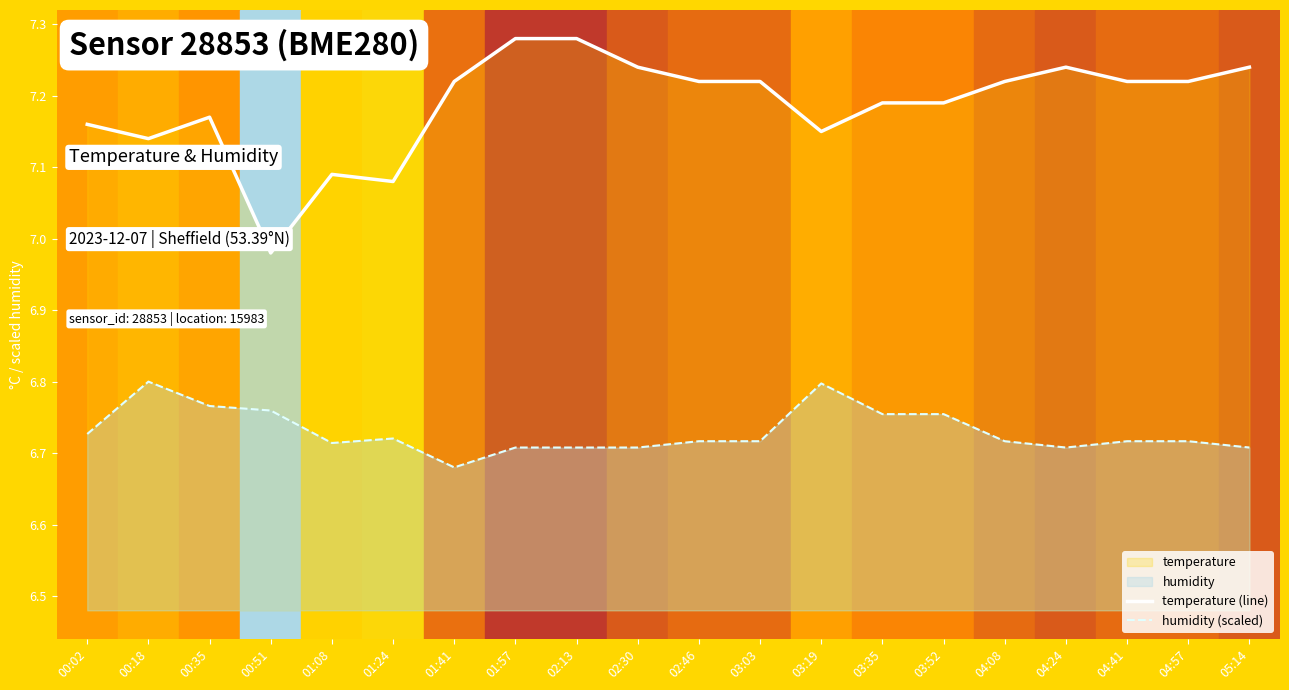

How many interior local peaks does the temperature (line) series have?

3